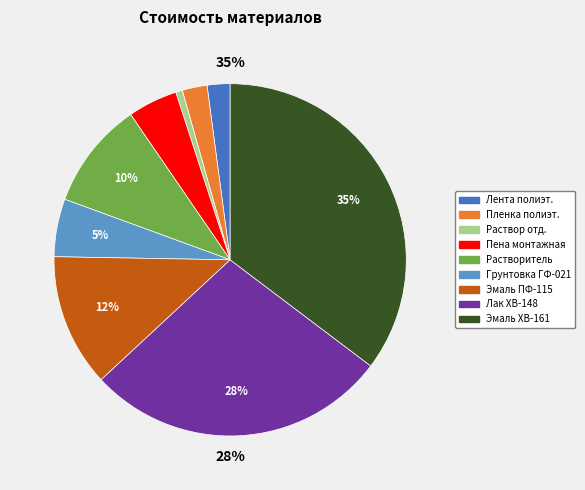

Does any single category account for the majority?

No